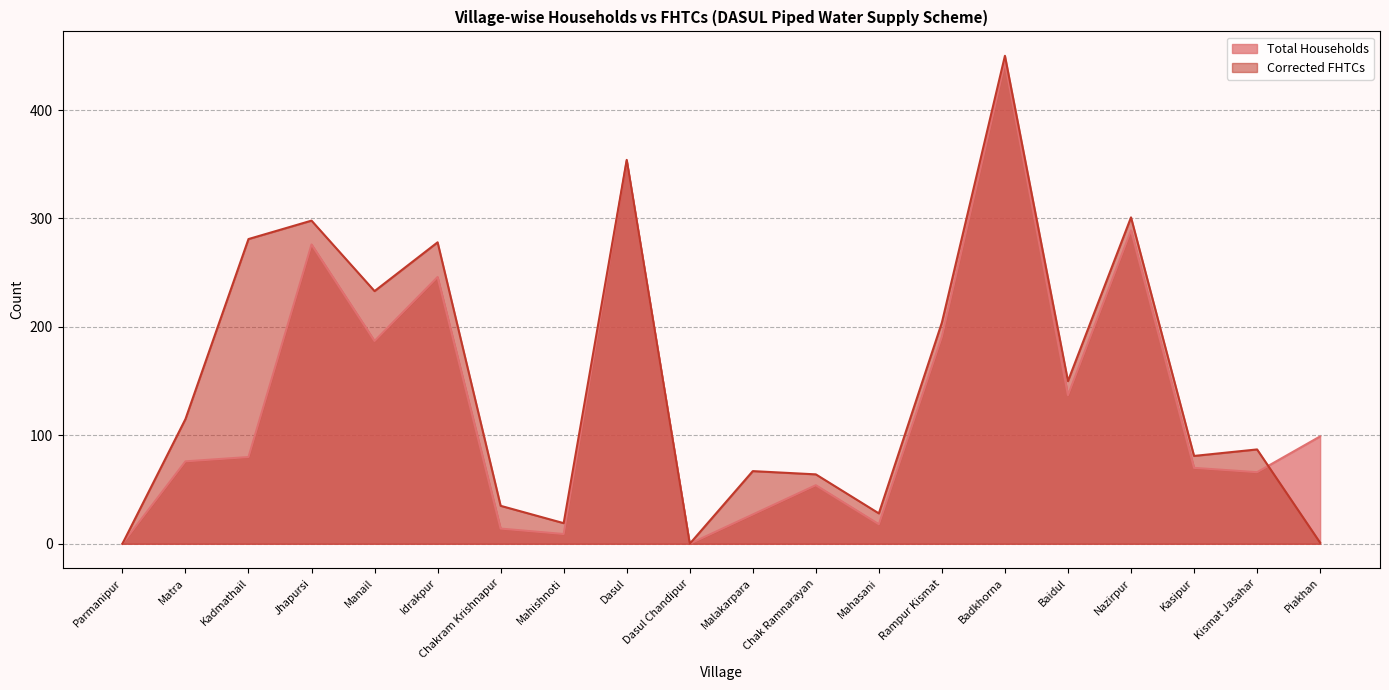

Rank the series at Mahishnoti from highest to lowest value.

Corrected FHTCs, Total Households